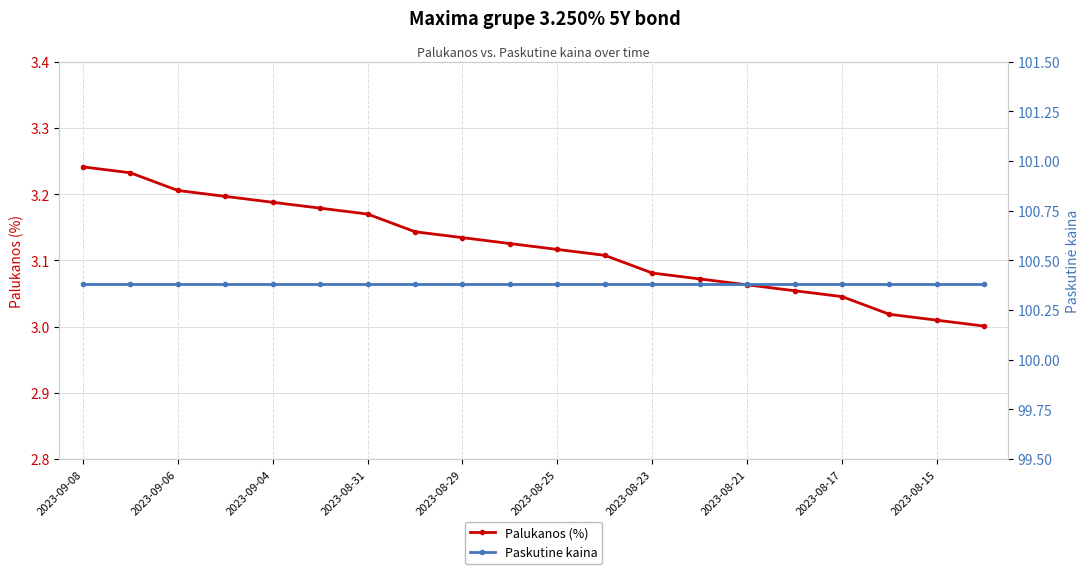

The Paskutine kaina series shows 100.4 at 13. True or false?

True